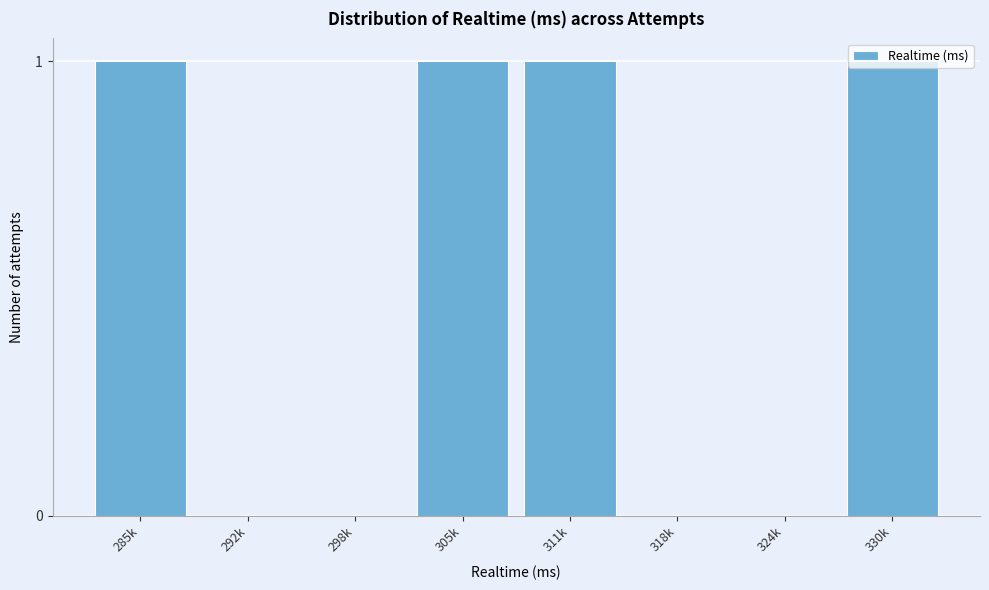

What is the change in value from 298k to 305k?

+1